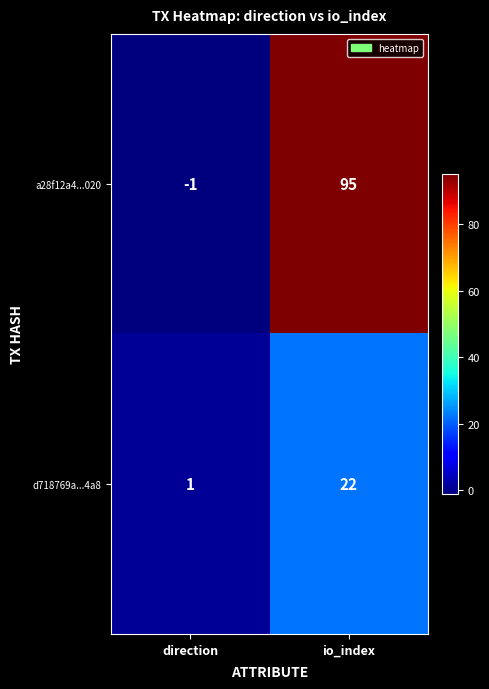

Is the value of d718769a...4a8 at direction greater than the value of a28f12a4...020 at io_index?

No